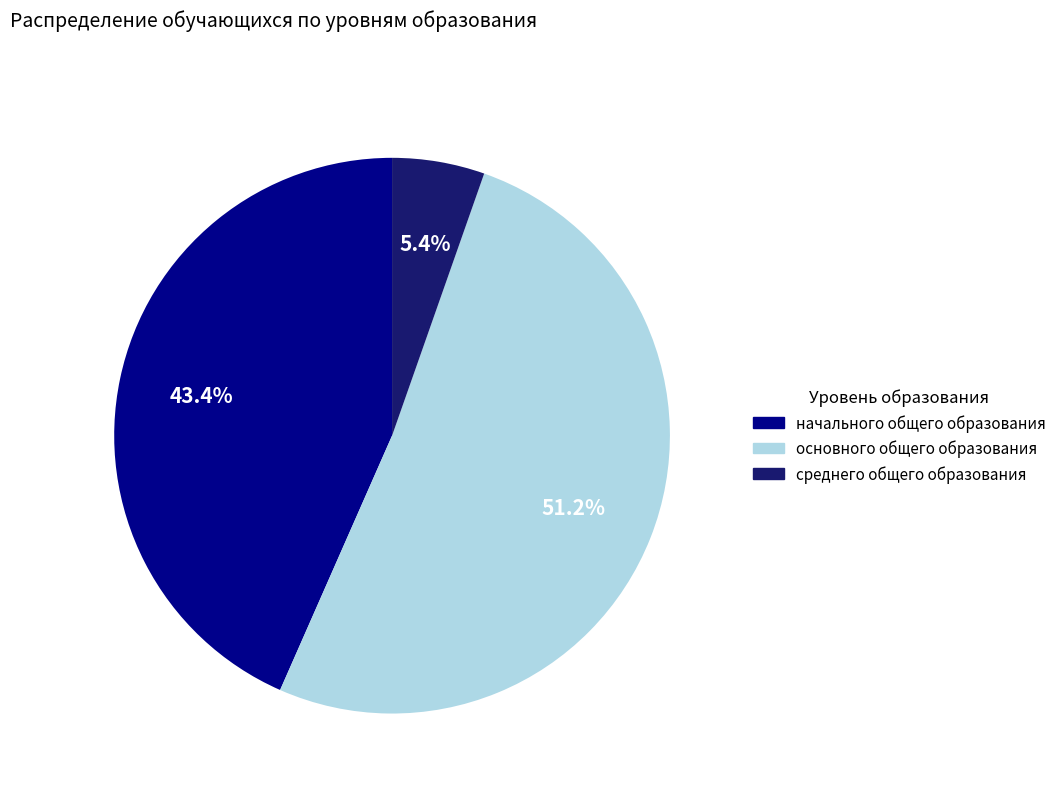

Is there a majority slice in this chart?

Yes